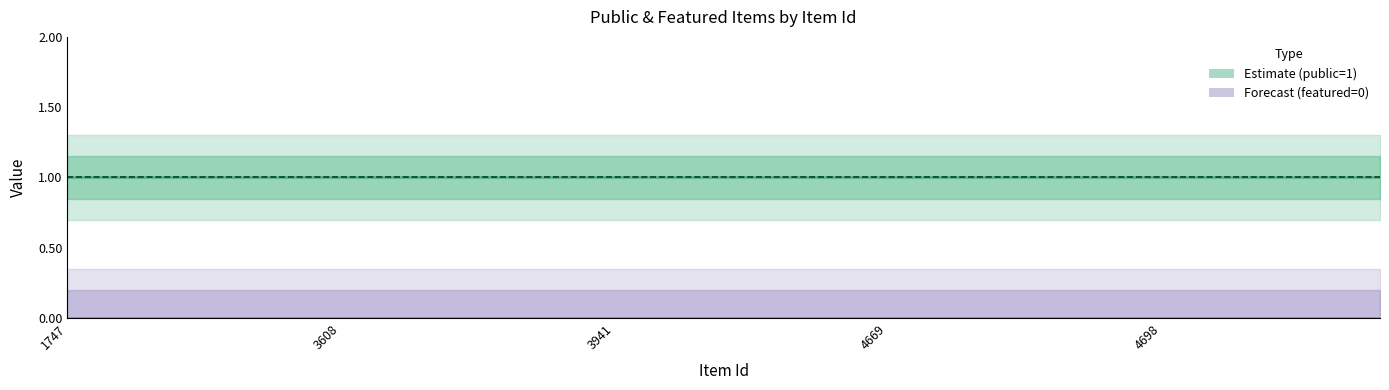

Which series has the largest range (max minus min)?

public